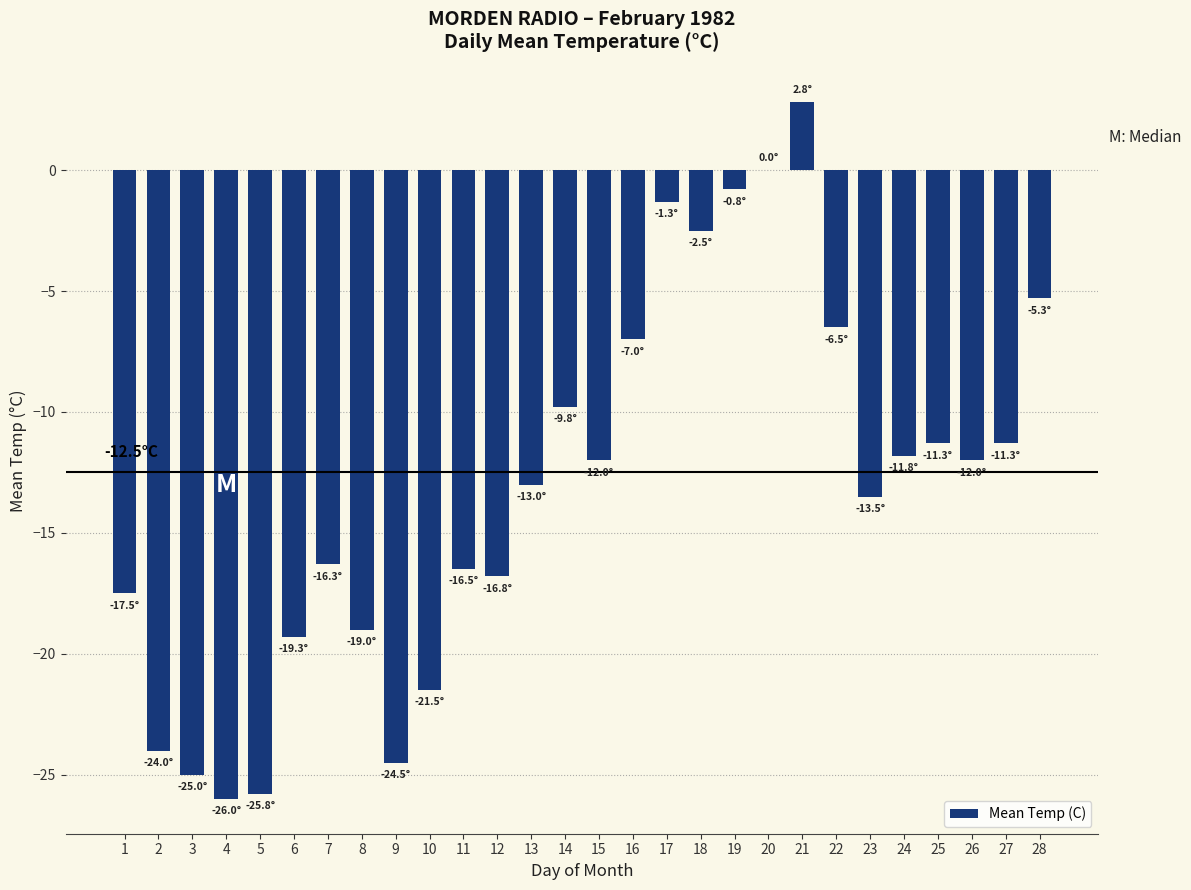

Count the number of categories in the chart.

28